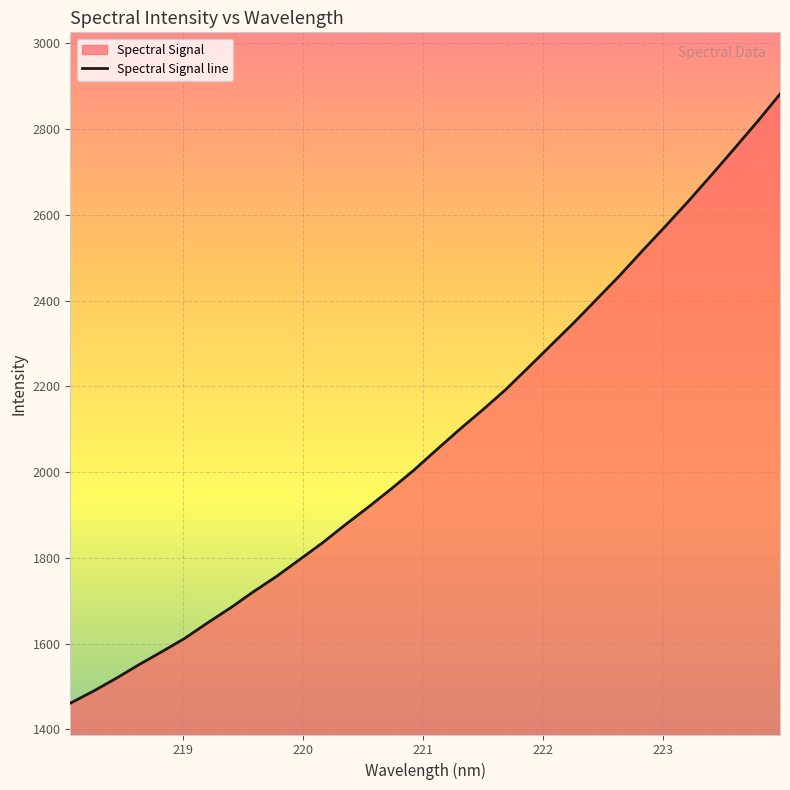

Count the number of values greater than 2052.

16